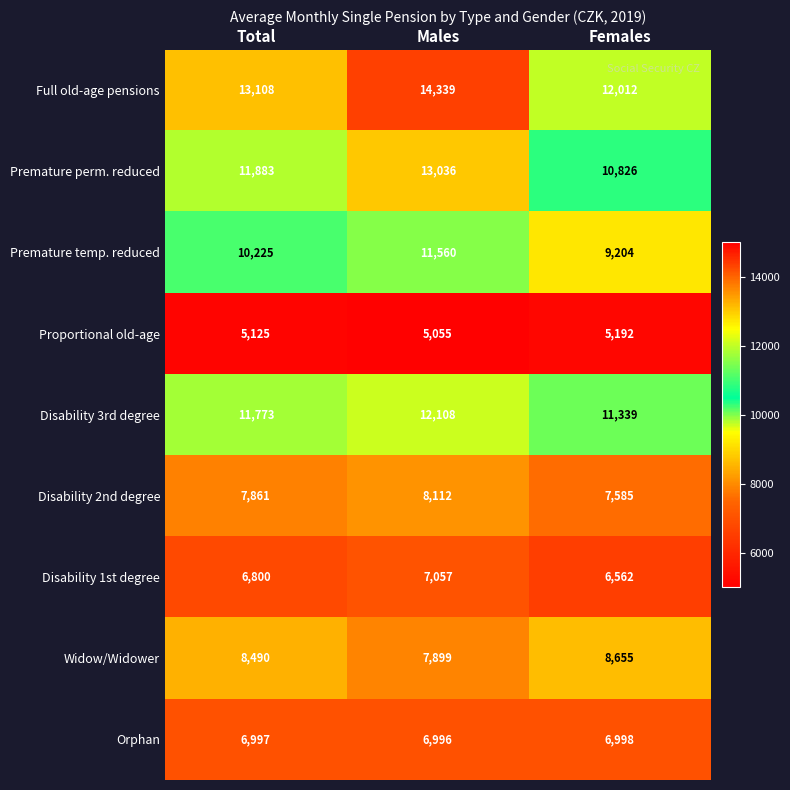

What is the smallest value displayed?

5055